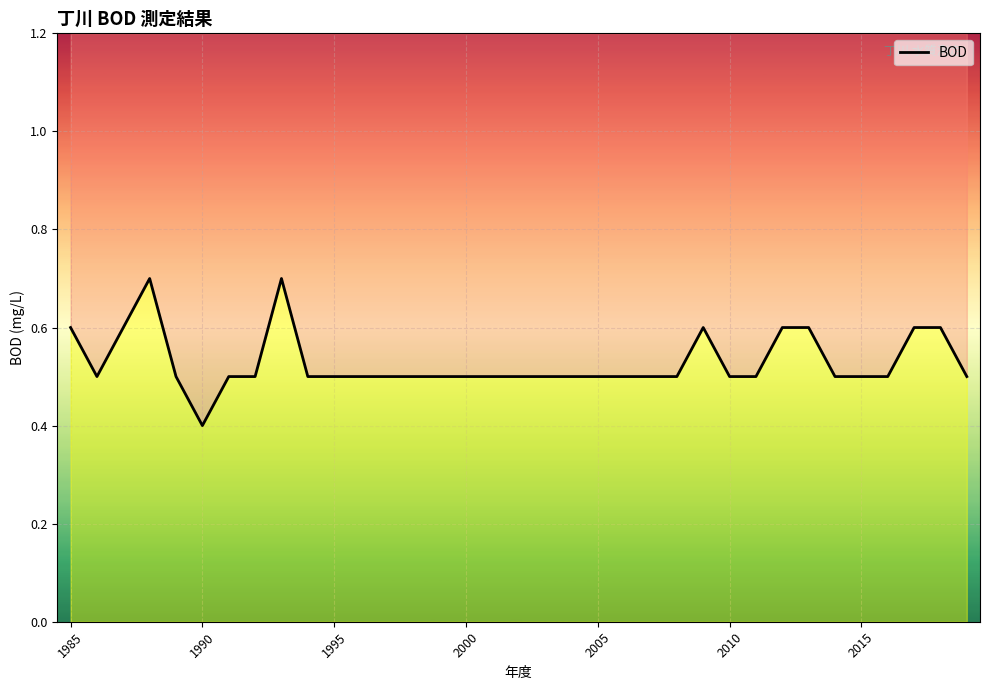

Is it true that the value at 22 is 0.5?

True